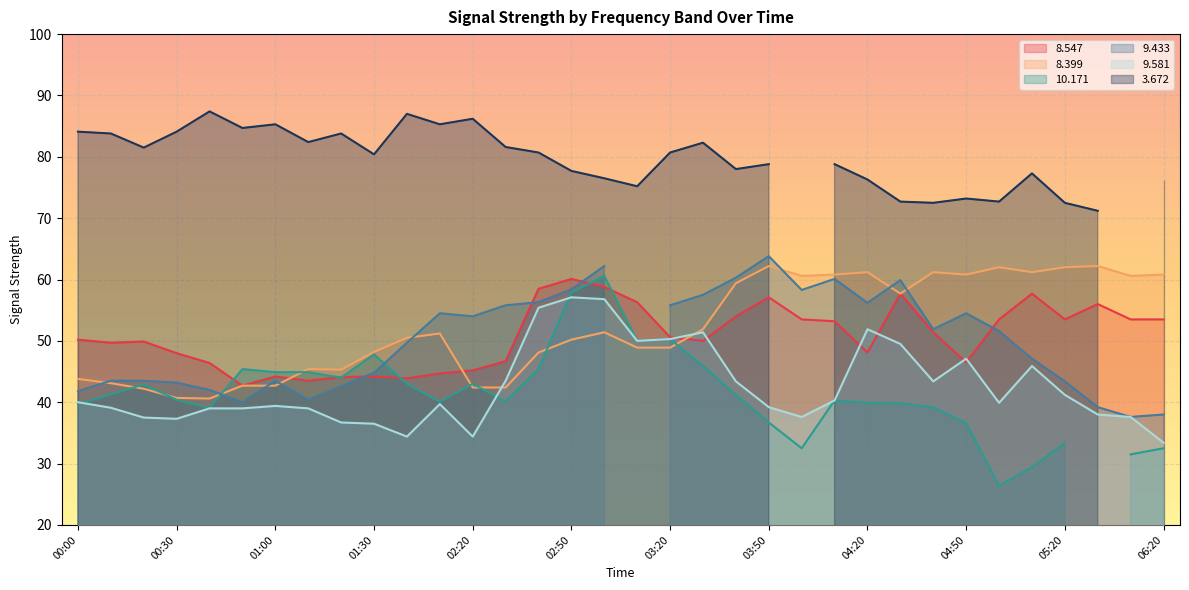

Count the number of categories in the chart.

34